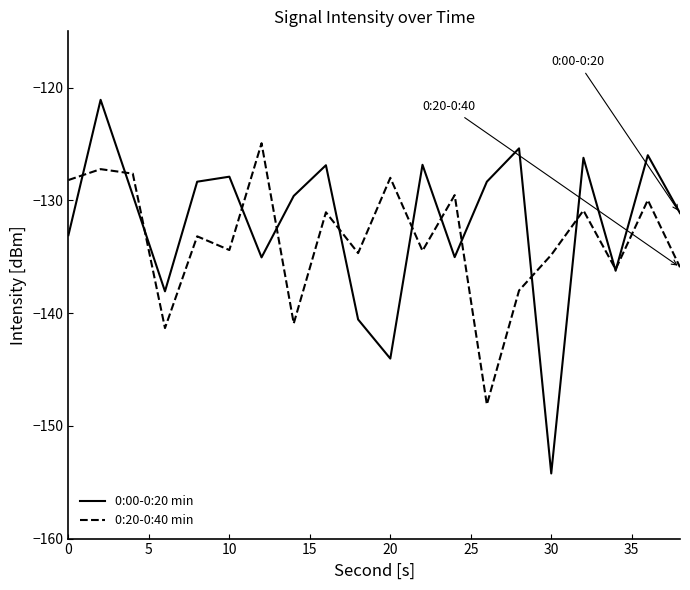

After their last crossing, which series has the higher values: 0:20-0:40 min or 0:00-0:20 min?

0:00-0:20 min